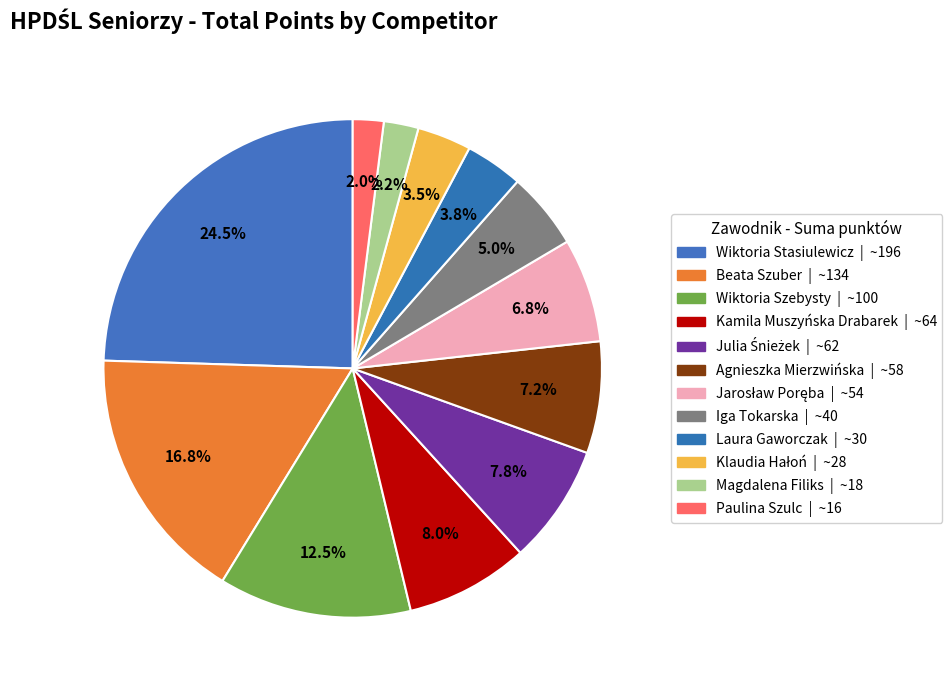

Is there any slice that represents more than half of the pie?

No